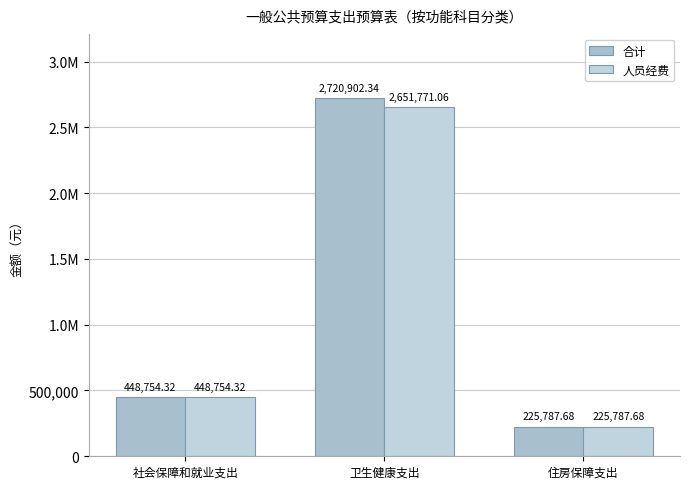

Reading right to left, extract all data points from this chart.

合计: 住房保障支出=225787.7	卫生健康支出=2720902.3	社会保障和就业支出=448754.3
人员经费: 住房保障支出=225787.7	卫生健康支出=2651771.1	社会保障和就业支出=448754.3